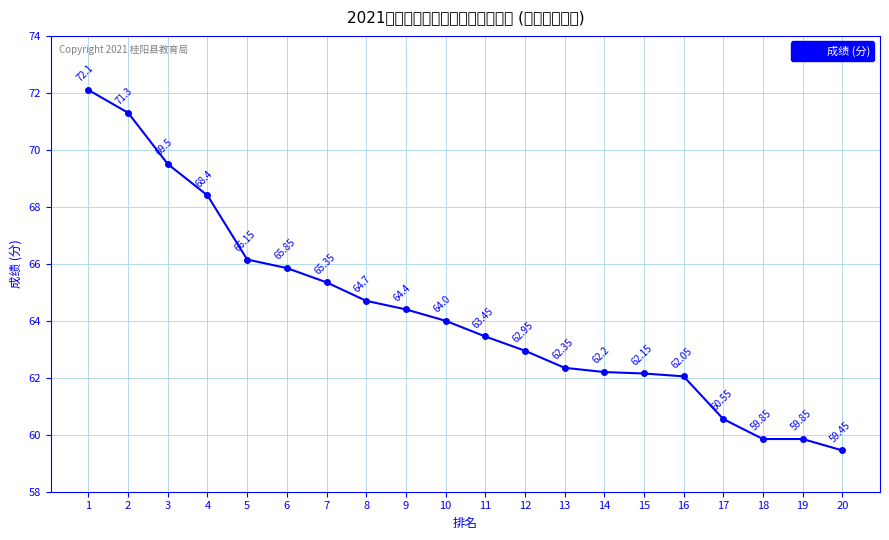

Where does the data first go above 64?

1